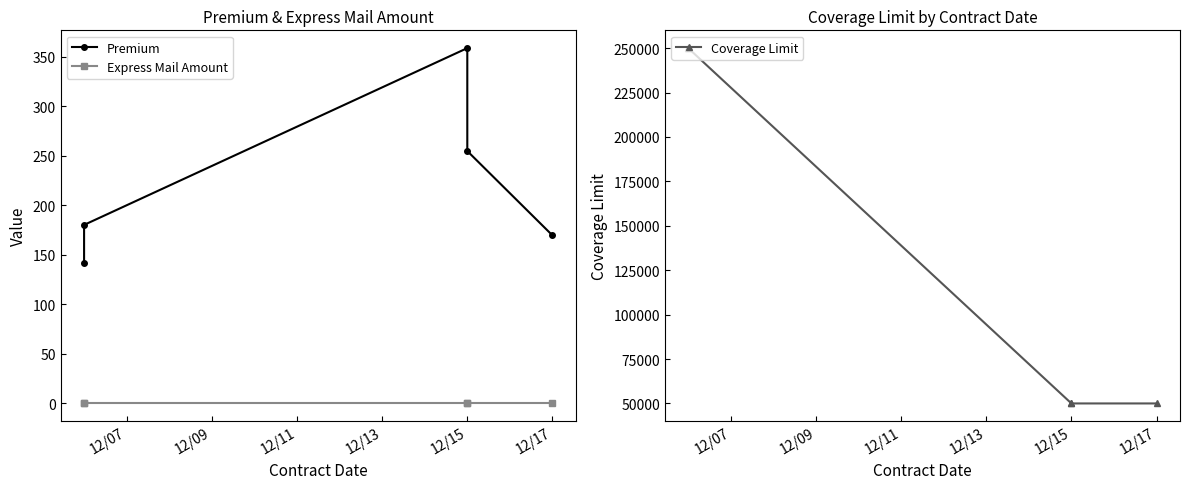

Is this an area chart (filled region under the line)?

No